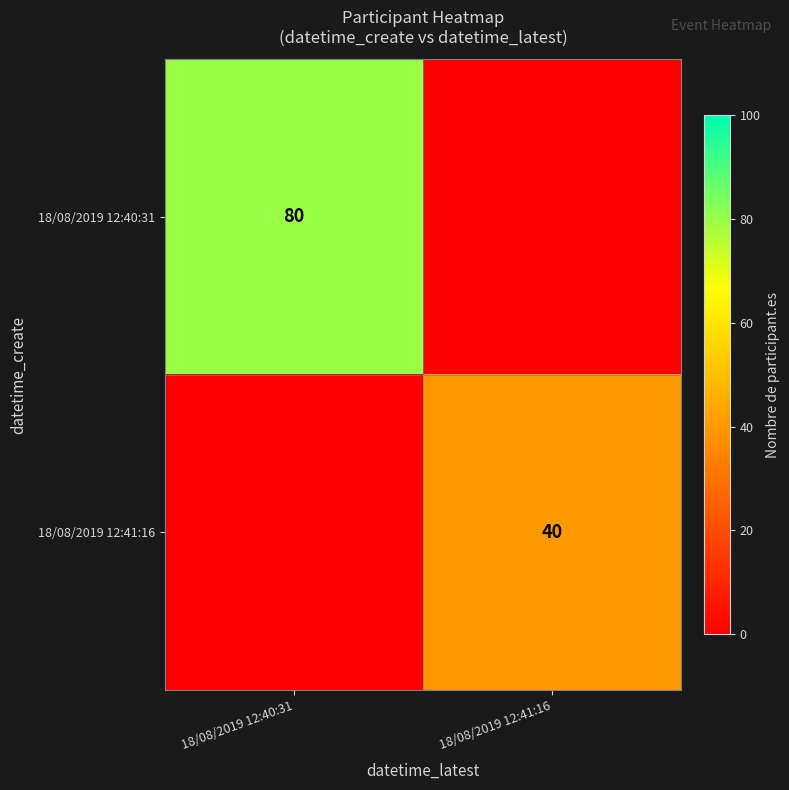

At which category is the sum across all series the highest?

18/08/2019 12:40:31